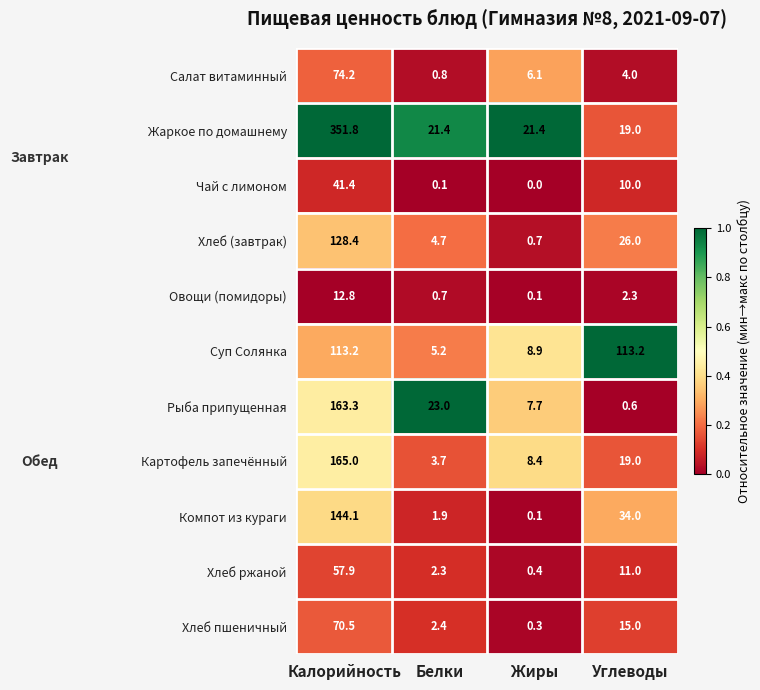

Rank the series by their maximum value, from lowest to highest.

Овощи (помидоры), Чай с лимоном, Хлеб ржаной, Хлеб пшеничный, Салат витаминный, Суп Солянка, Хлеб (завтрак), Компот из кураги, Рыба припущенная, Картофель запечённый, Жаркое по домашнему